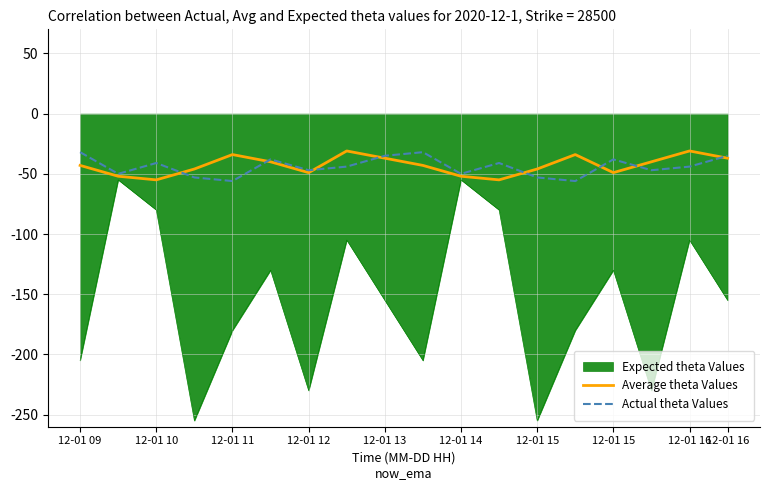

Which series has the largest range (max minus min)?

Expected theta Values